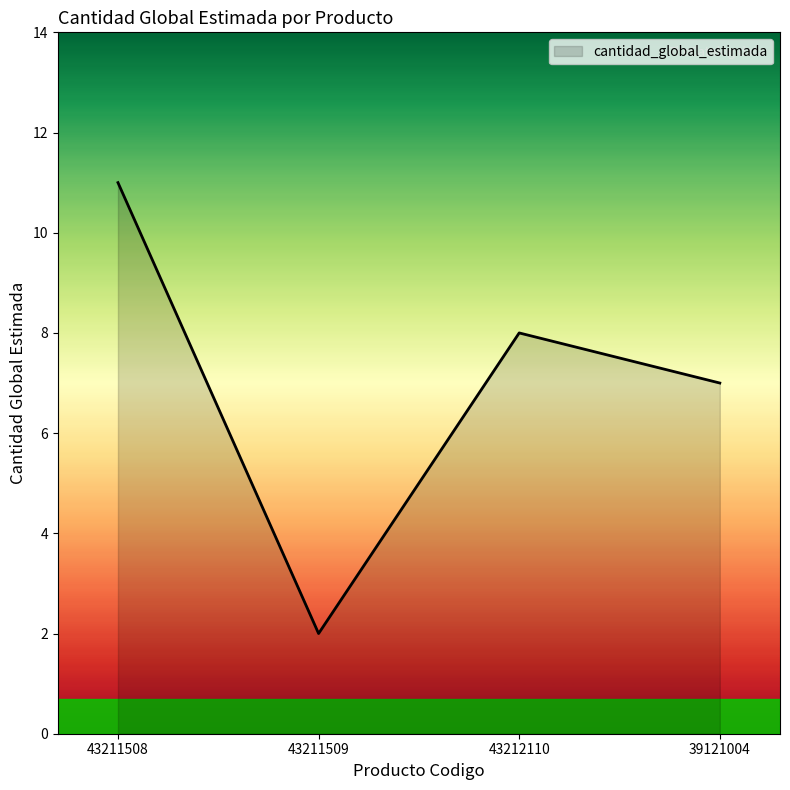

The chart shows a value of 2 at 43211509. True or false?

True